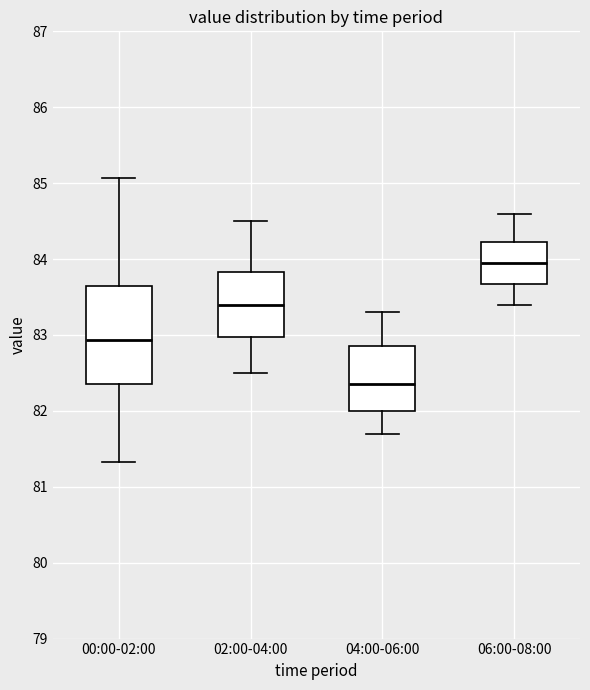

Reading left to right, transcribe this box plot: for each box, give where its median line is, the range the box spans, and where its two whiskers end, as read against the y-axis. The values are not printed on the chart, so give them approximately, as read against the axis.

00:00-02:00: median 82.9, box 82.4 to 83.6, whiskers 81.3 to 85.1
02:00-04:00: median 83.4, box 83.0 to 83.8, whiskers 82.5 to 84.5
04:00-06:00: median 82.4, box 82.0 to 82.9, whiskers 81.7 to 83.3
06:00-08:00: median 84.0, box 83.7 to 84.2, whiskers 83.4 to 84.6